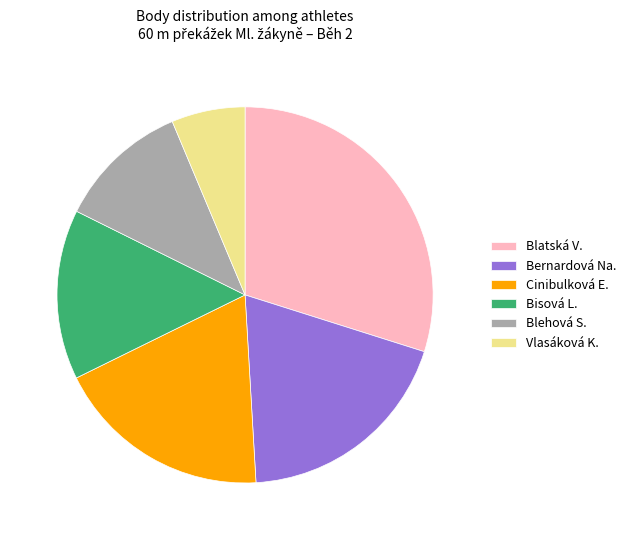

Is it true that Blehová S. is 11% of the pie?

True